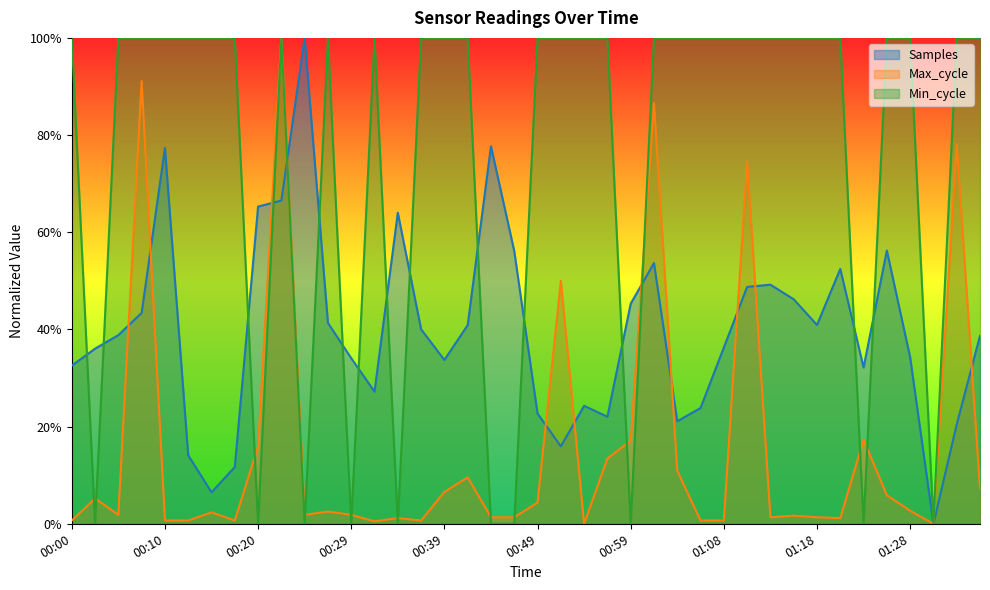

Reading right to left, transcribe all the data shown in this chart.

Samples: 0.4	0.2	0.0	0.3	0.6	0.3	0.5	0.4	0.5	0.5	0.5	0.4	0.2	0.2	0.5	0.5	0.2	0.2	0.2	0.2	0.6	0.8	0.4	0.3	0.4	0.6	0.3	0.3	0.4	1.0	0.7	0.7	0.1	0.1	0.1	0.8	0.4	0.4	0.4	0.3
Max_cycle: 0.1	0.8	0.0	0.0	0.1	0.2	0.0	0.0	0.0	0.0	0.7	0.0	0.0	0.1	0.9	0.2	0.1	0.0	0.5	0.0	0.0	0.0	0.1	0.1	0.0	0.0	0.0	0.0	0.0	0.0	1.0	0.2	0.0	0.0	0.0	0.0	0.9	0.0	0.1	0.0
Min_cycle: 1.0	1.0	0.0	1.0	1.0	0.0	1.0	1.0	1.0	1.0	1.0	1.0	1.0	1.0	1.0	0.0	1.0	1.0	1.0	1.0	0.0	0.0	1.0	1.0	1.0	0.0	1.0	0.0	1.0	0.0	1.0	0.0	1.0	1.0	1.0	1.0	1.0	1.0	0.0	1.0